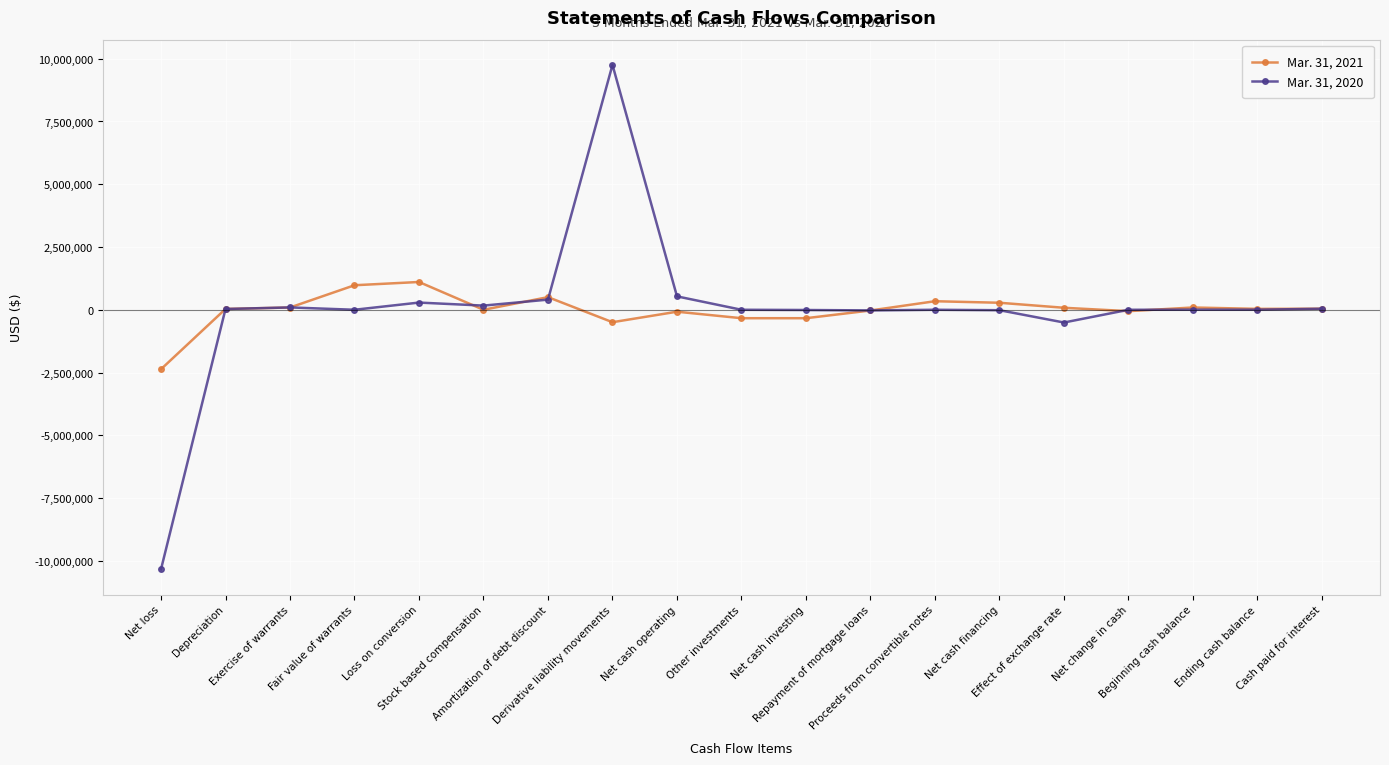

How many lines are shown in the chart?

2